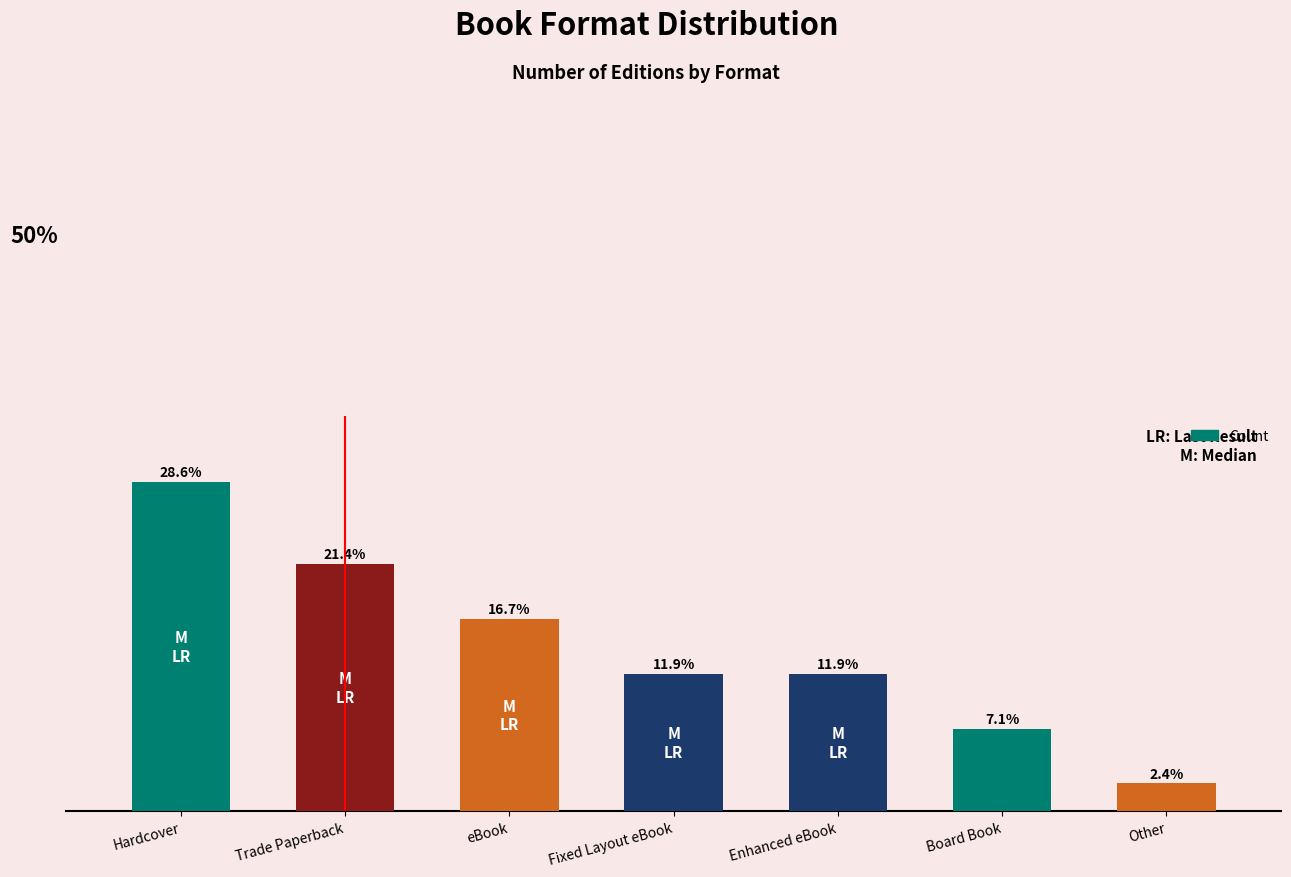

Where does the data first go above 5?

Hardcover